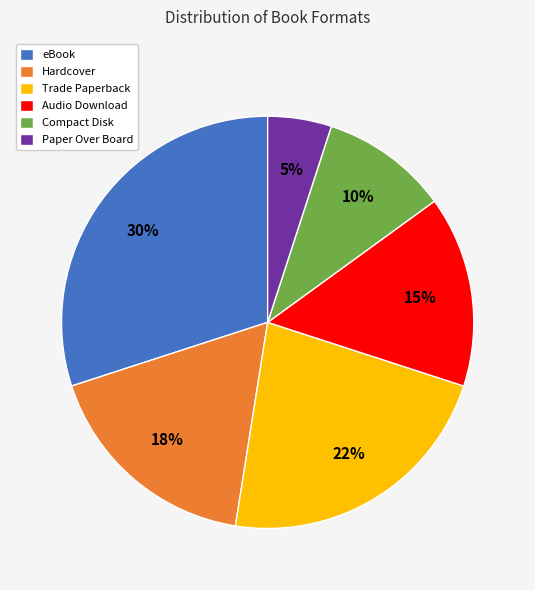

Which has a higher value, Paper Over Board or eBook?

eBook